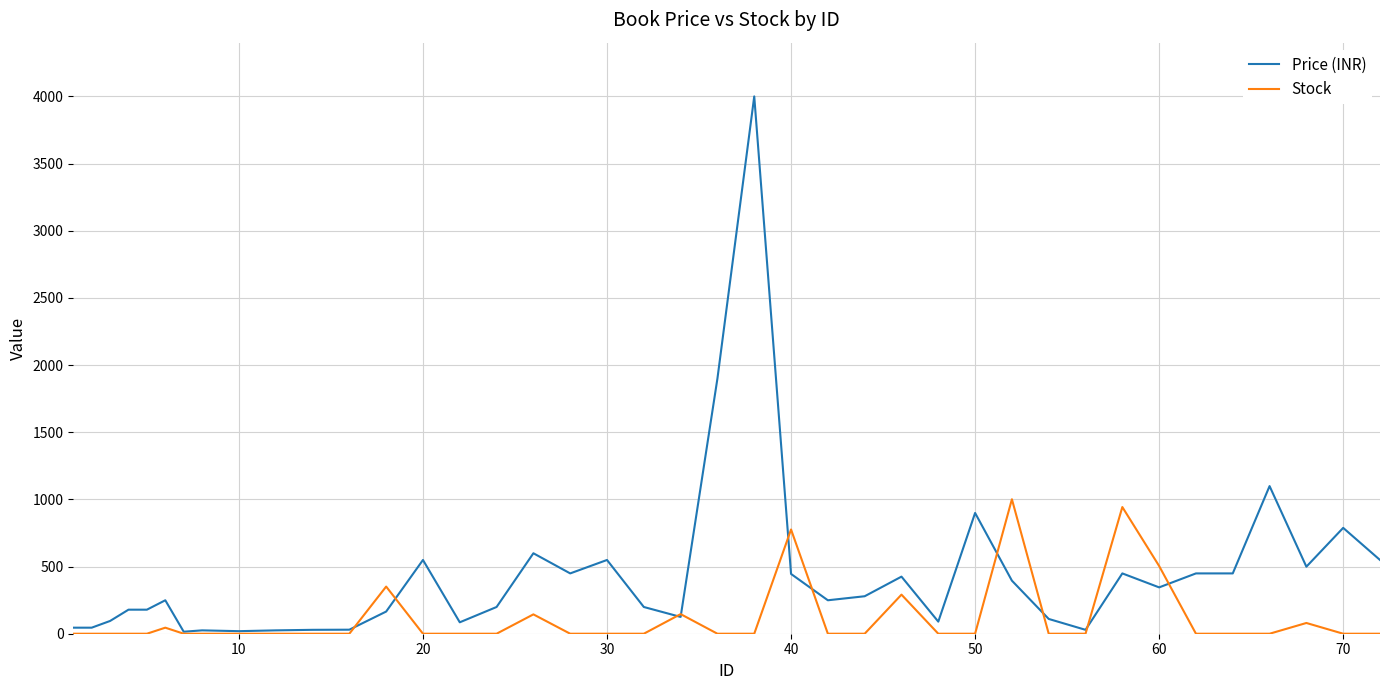

Rank the series by their average value, from highest to lowest.

Price (INR), Stock